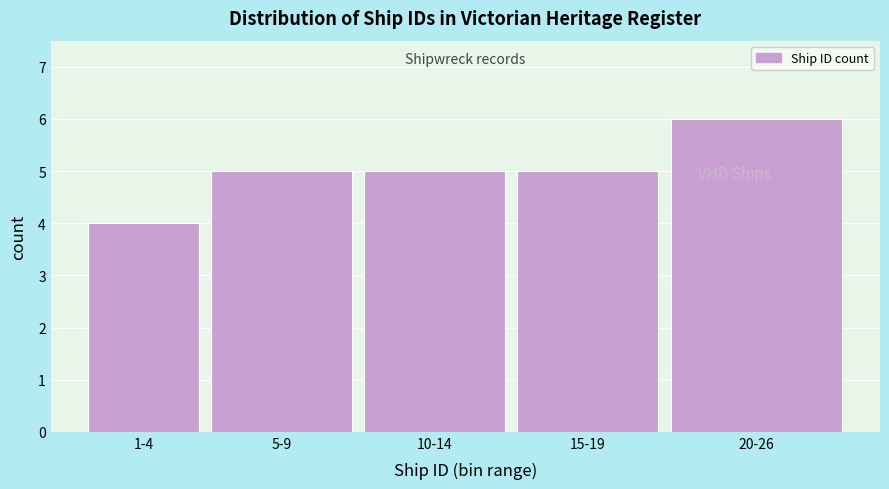

Reading left to right, what are all the values shown in this chart?

4	5	5	5	6